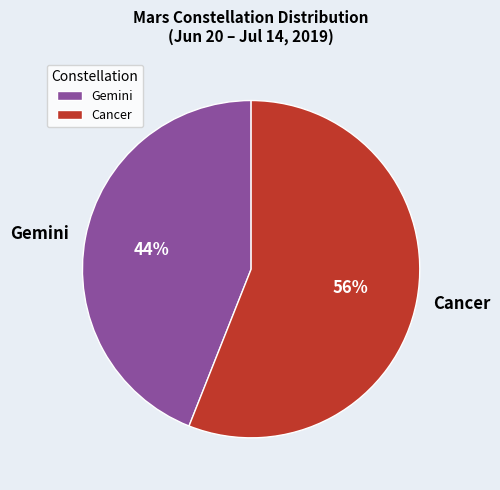

Rank the categories by value from highest to lowest.

Cancer, Gemini